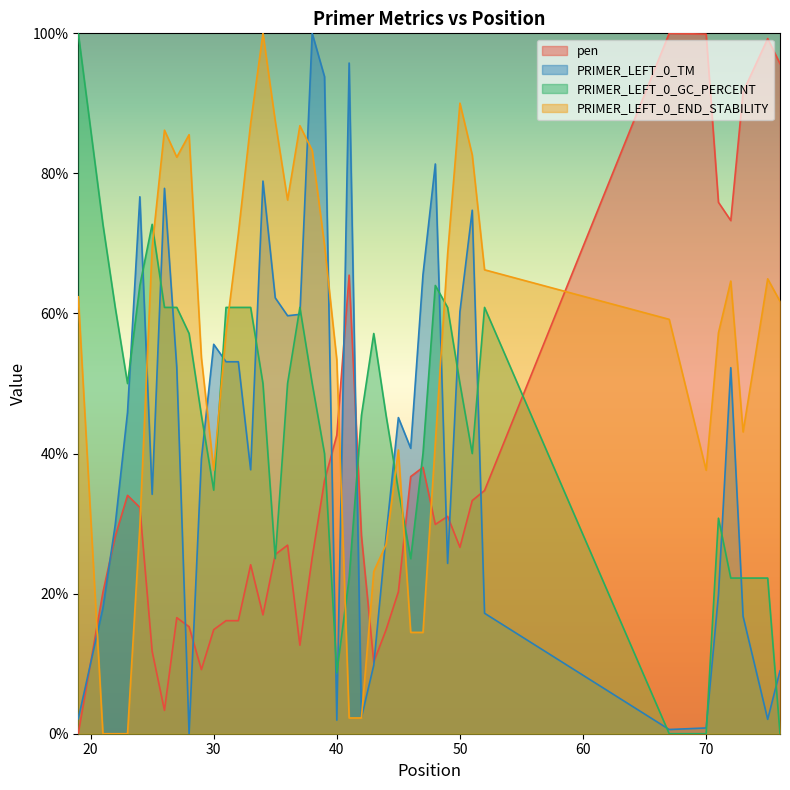

The pen series shows 25.1 at 30. True or false?

False